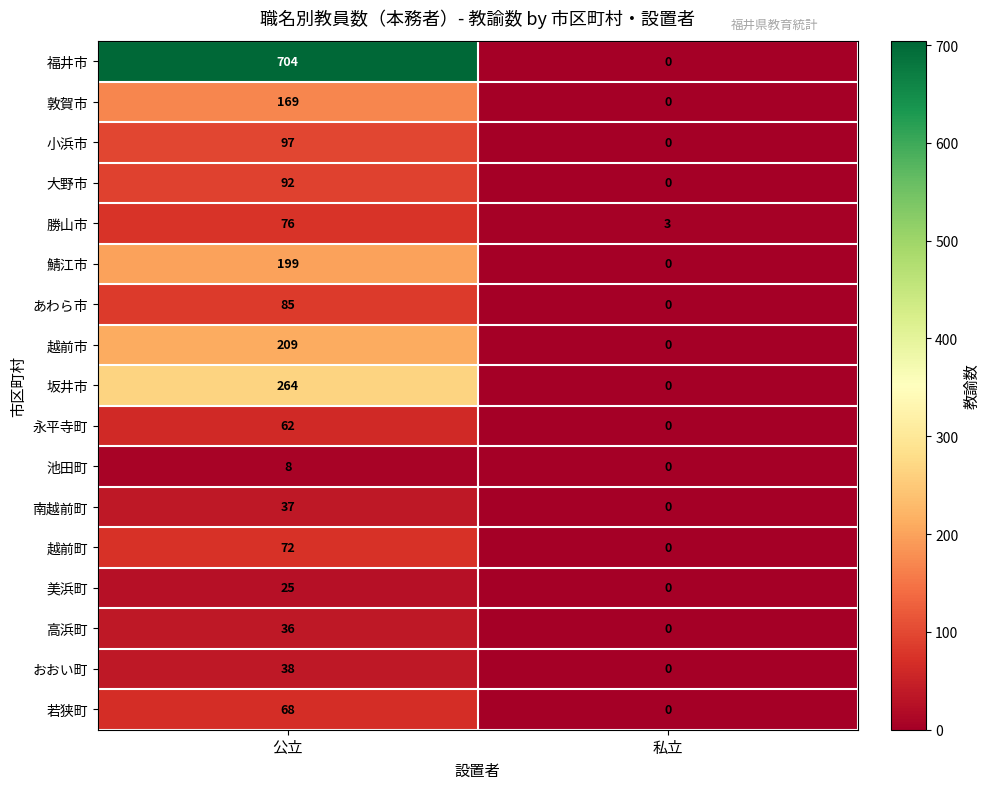

What is the total value across all series at 公立?

2241